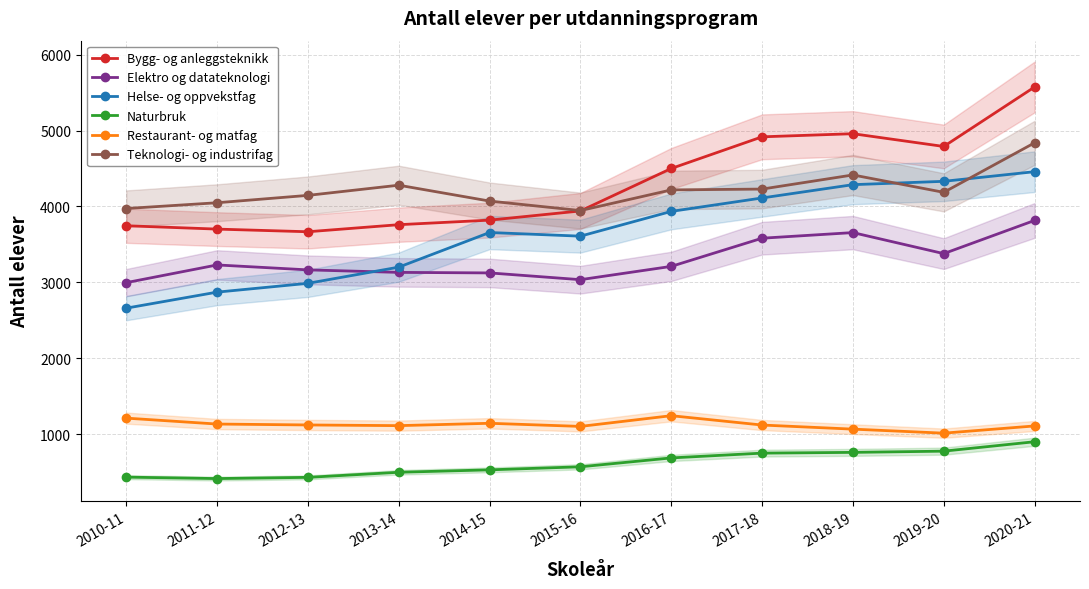

Rank the series at 2011-12 from lowest to highest value.

Naturbruk, Restaurant- og matfag, Helse- og oppvekstfag, Elektro og datateknologi, Bygg- og anleggsteknikk, Teknologi- og industrifag